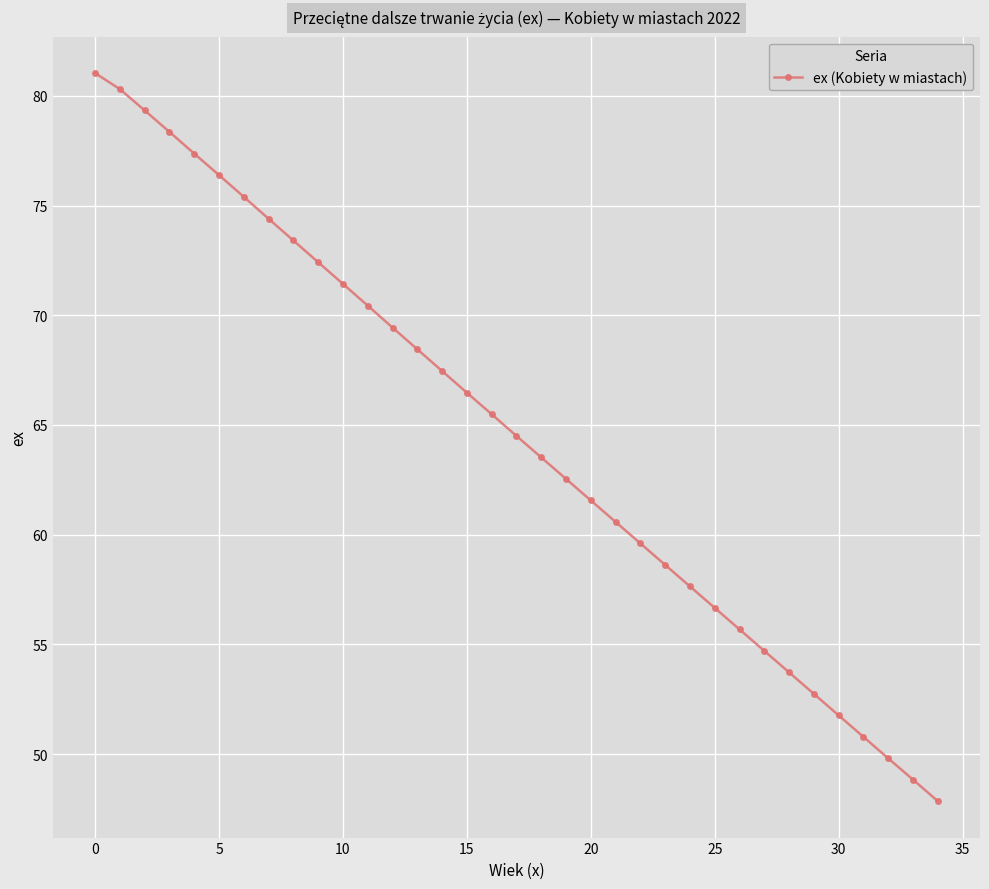

What is the value of the 34th point from the left?

48.8